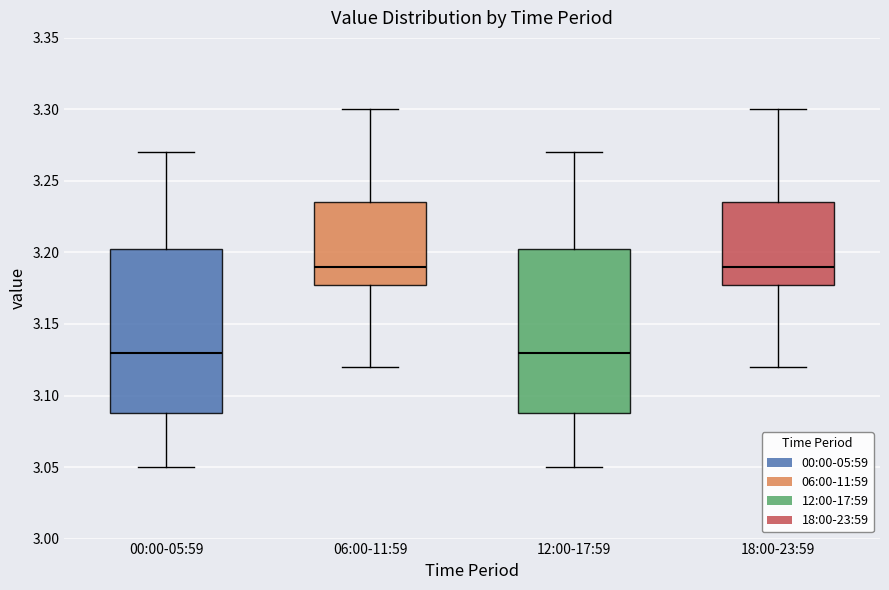

Reading left to right, transcribe this box plot: for each box, give where its median line is, the range the box spans, and where its two whiskers end, as read against the y-axis. The values are not printed on the chart, so give them approximately, as read against the axis.

00:00-05:59: median 3.130, box 3.090 to 3.205, whiskers 3.050 to 3.270
06:00-11:59: median 3.190, box 3.180 to 3.235, whiskers 3.120 to 3.300
12:00-17:59: median 3.130, box 3.090 to 3.205, whiskers 3.050 to 3.270
18:00-23:59: median 3.190, box 3.180 to 3.235, whiskers 3.120 to 3.300